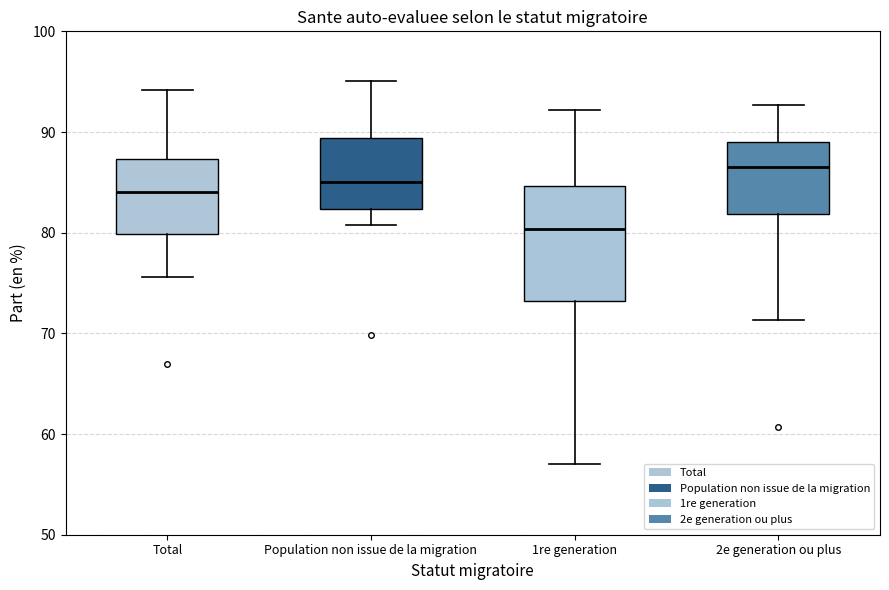

Where is the upper edge of the box for 1re generation on the y-axis? The values are not printed on the chart, so give them approximately, as read against the axis.

85